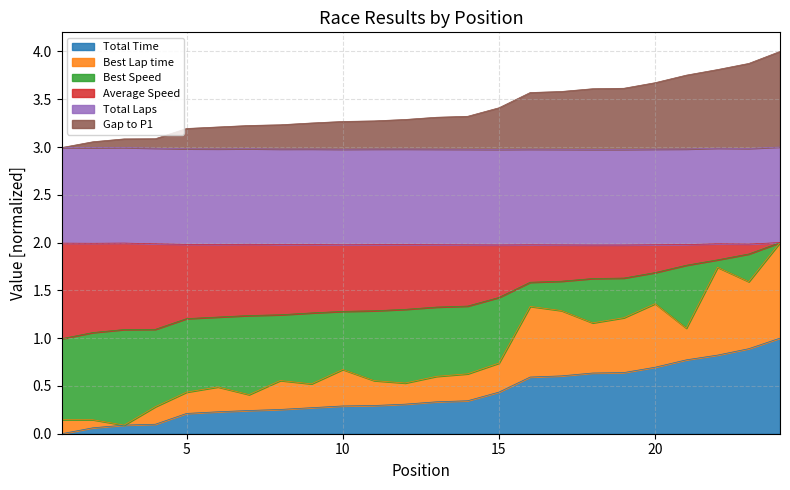

How many lines are shown in the chart?

6